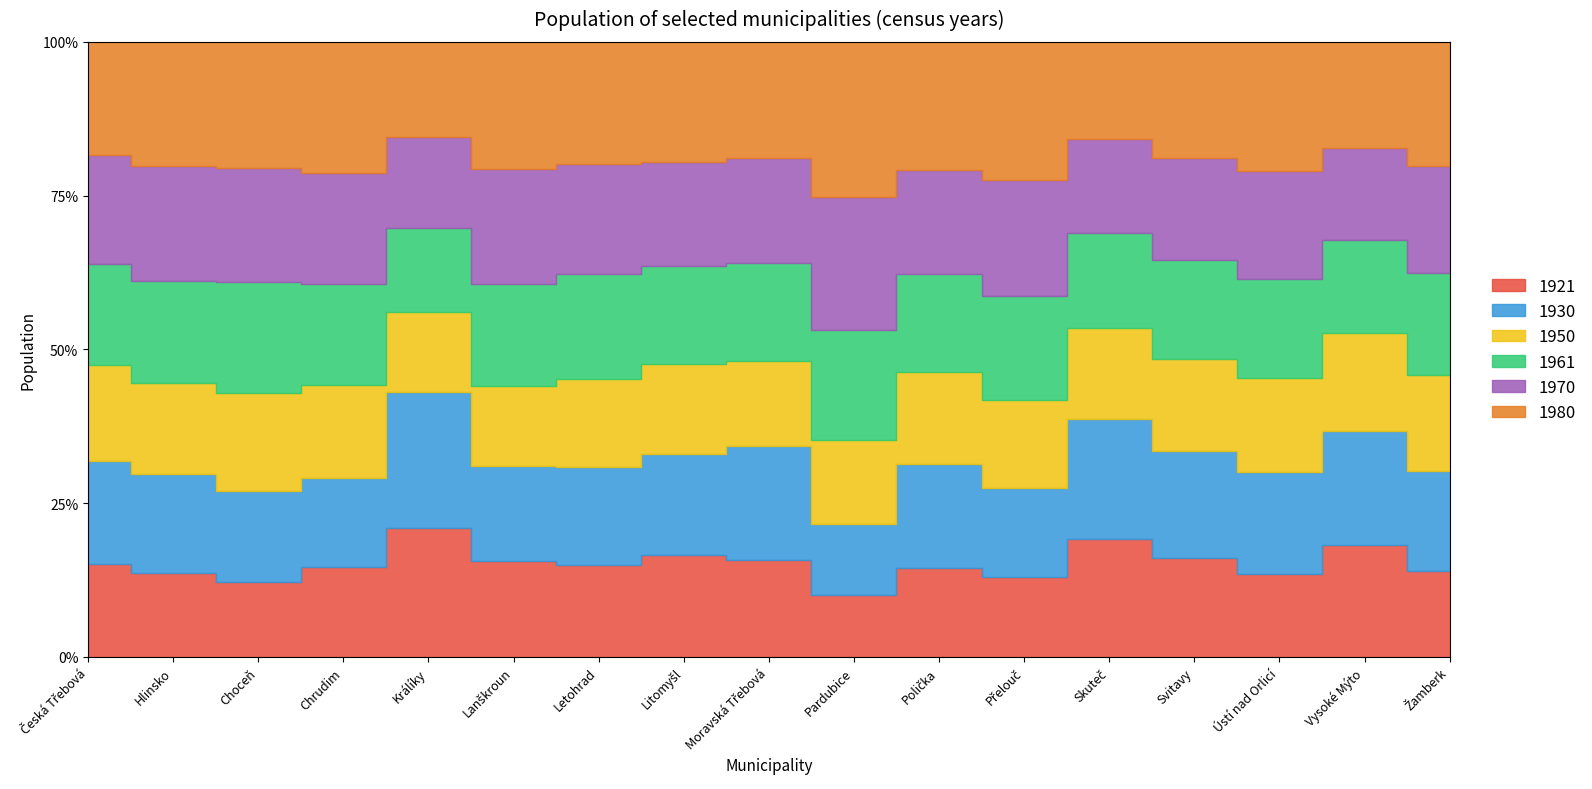

The value of 1961 at Hlinsko is 8346. True or false?

True